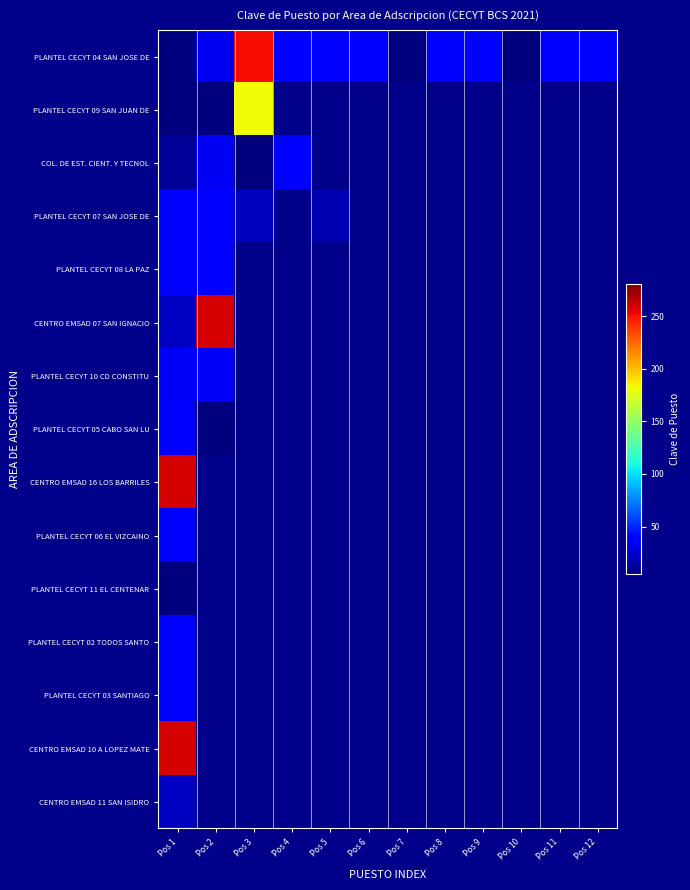

At how many categories does at least one series exceed 173?

3